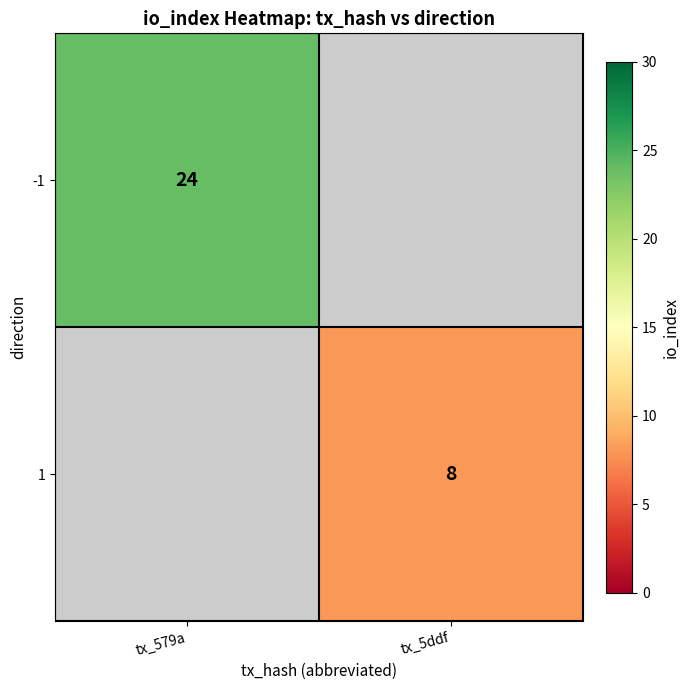

The -1 series shows 36 at tx_579a. True or false?

False